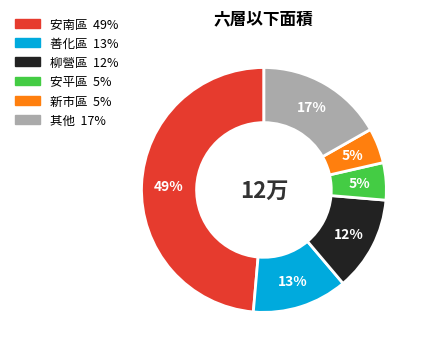

Is there any slice that represents more than half of the pie?

No